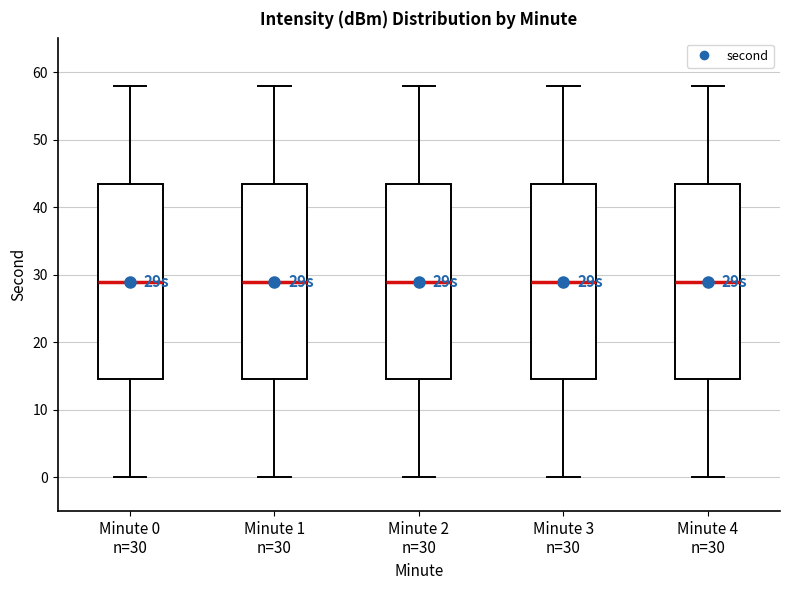

Reading left to right, transcribe this box plot: for each box, give where its median line is, the range the box spans, and where its two whiskers end, as read against the y-axis. The values are not printed on the chart, so give them approximately, as read against the axis.

Minute 0 n=30: median 29, box 15 to 44, whiskers 0 to 58
Minute 1 n=30: median 29, box 15 to 44, whiskers 0 to 58
Minute 2 n=30: median 29, box 15 to 44, whiskers 0 to 58
Minute 3 n=30: median 29, box 15 to 44, whiskers 0 to 58
Minute 4 n=30: median 29, box 15 to 44, whiskers 0 to 58